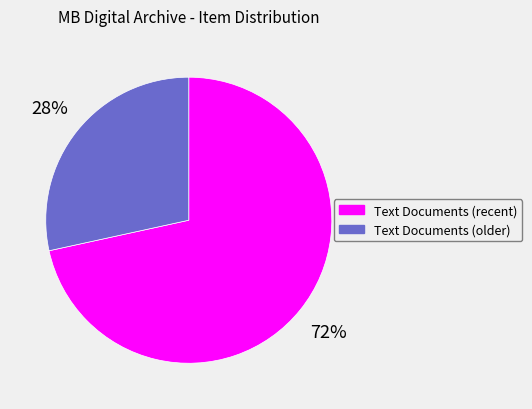

Is there any slice that represents more than half of the pie?

Yes